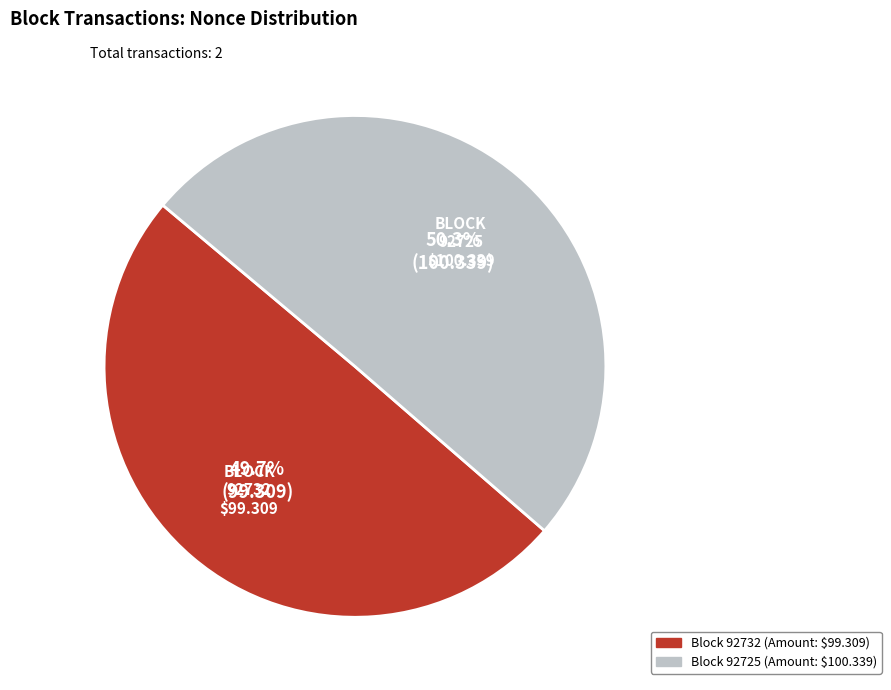

Is there any slice that represents more than half of the pie?

Yes